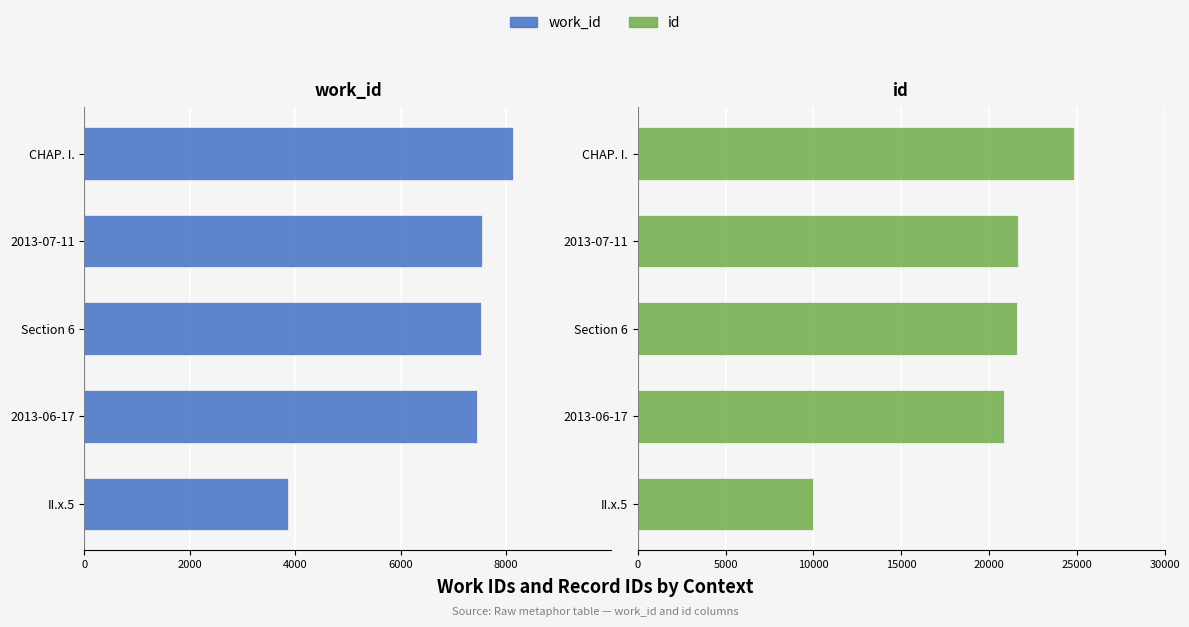

The value of id at II.x.5 is 9966. True or false?

True